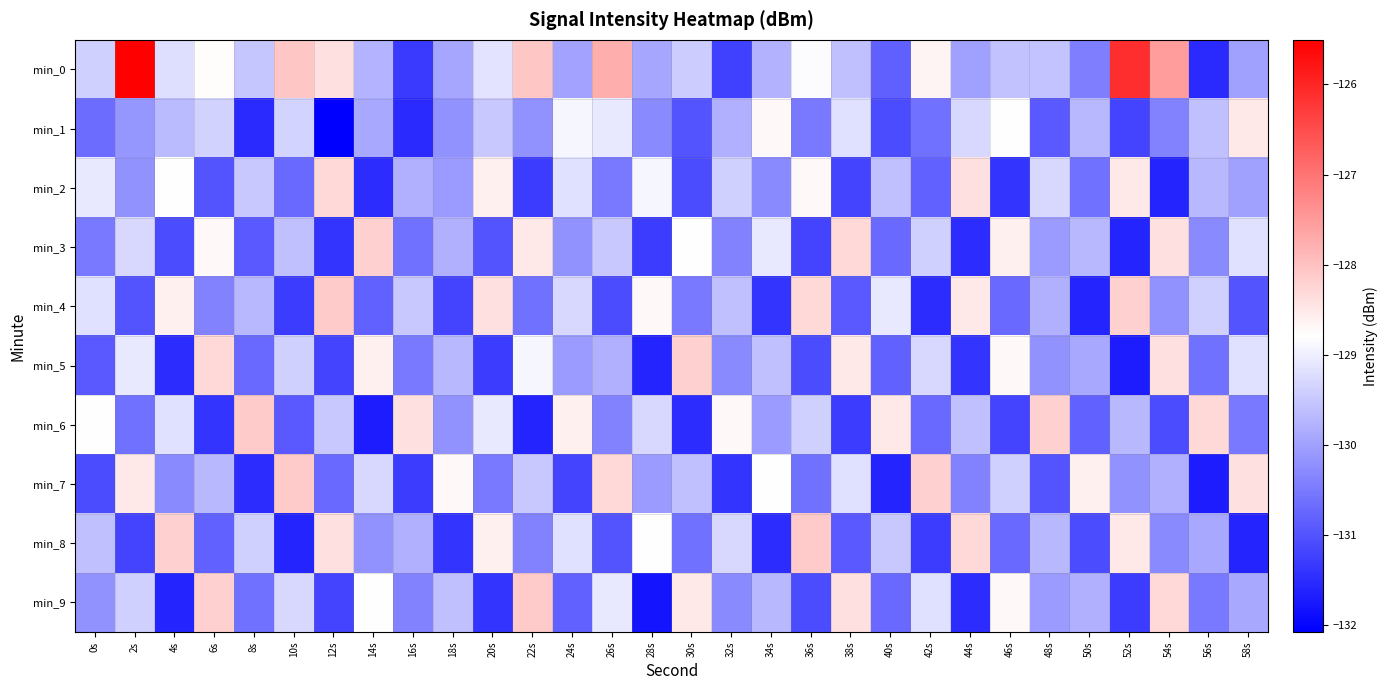

What is the minimum value shown in the chart?

-132.1